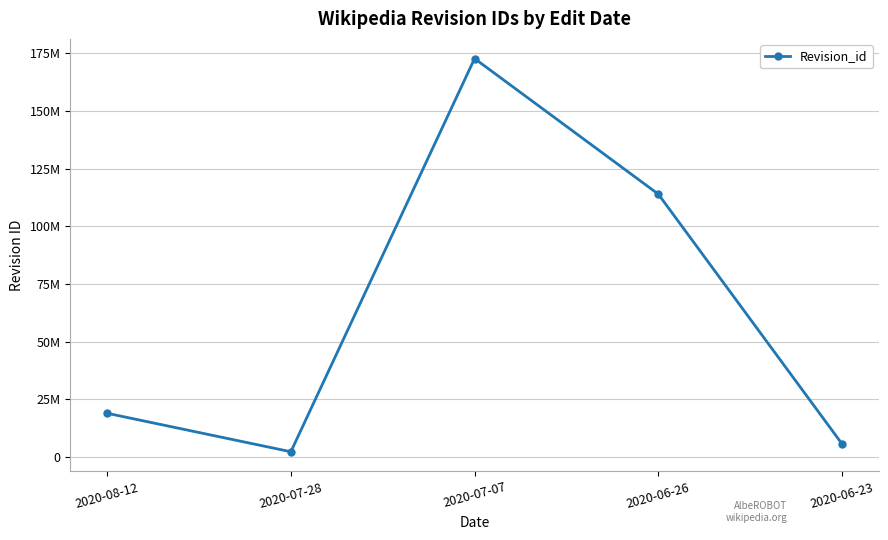

True or false: the data has more than 0 interior local peaks.

True